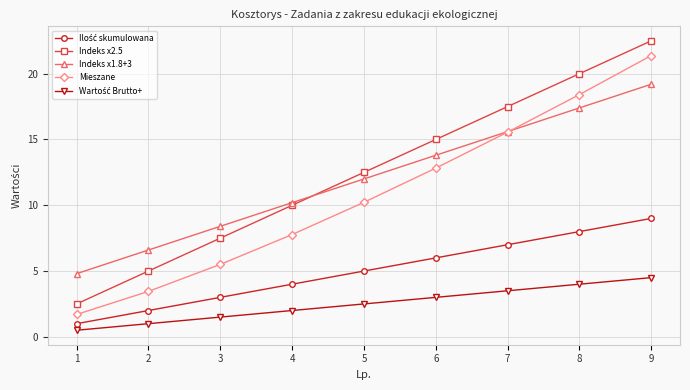

True or false: Indeks x1.8+3 has more than 1 interior local peaks.

False